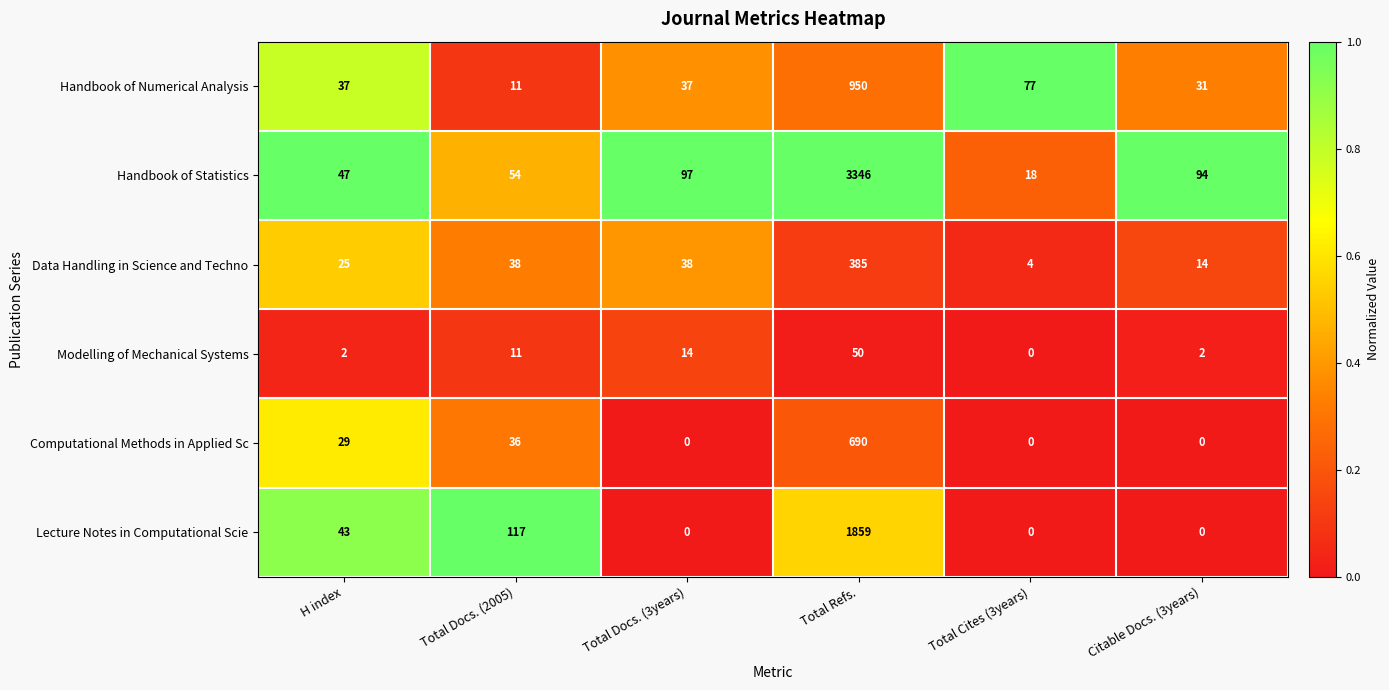

True or false: Modelling of Mechanical Systems has a value of 0 at Total Cites (3years).

True